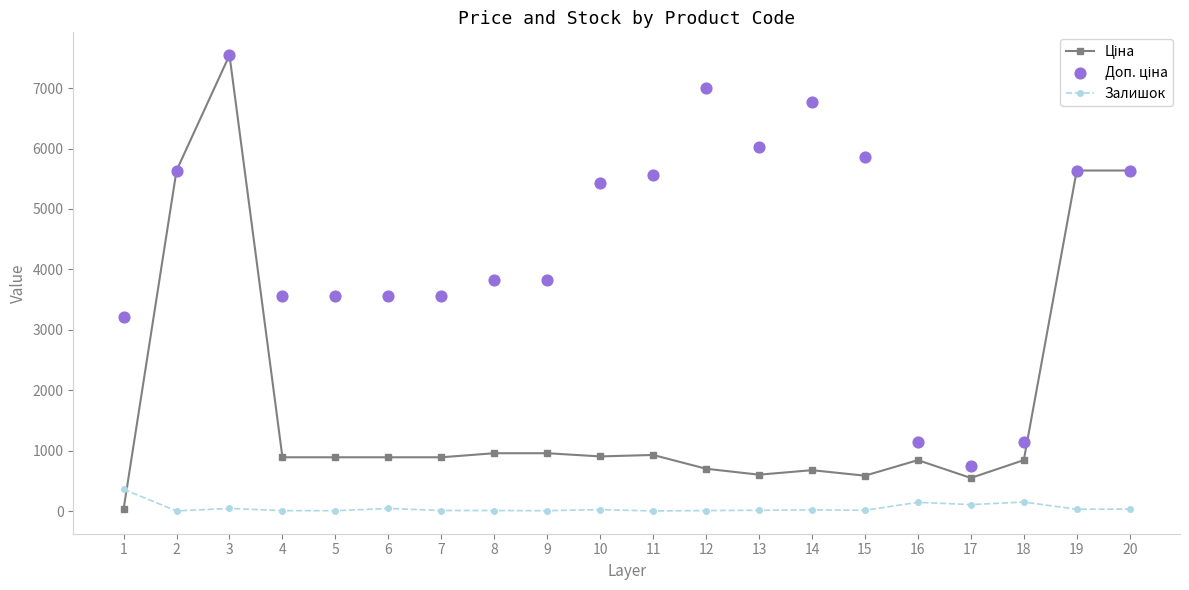

What are all the series names shown in the legend?

Ціна, Залишок, Доп. ціна